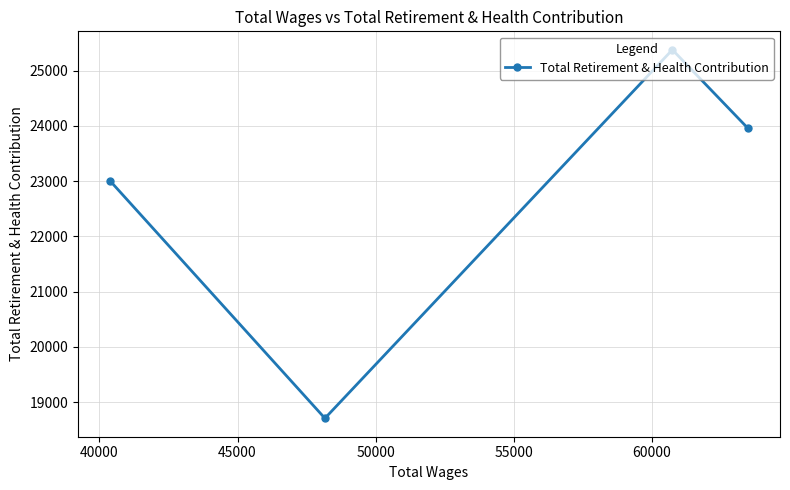

What is the minimum value shown in the chart?

18706